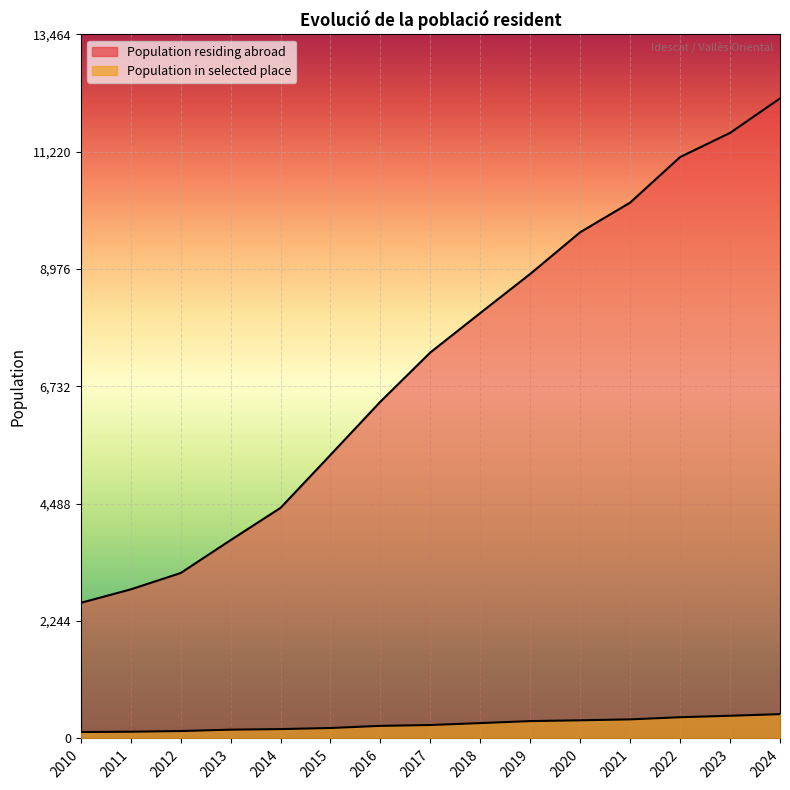

List the series in order of their peak value, highest first.

Population residing abroad, Population in selected place